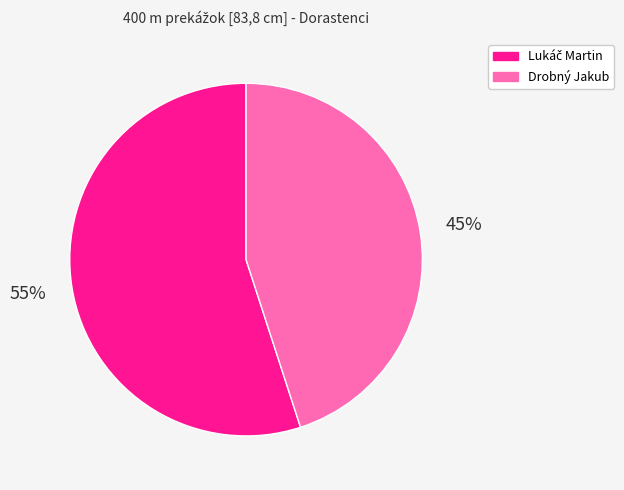

To the nearest percent, what percentage of the pie is Drobný Jakub?

45%